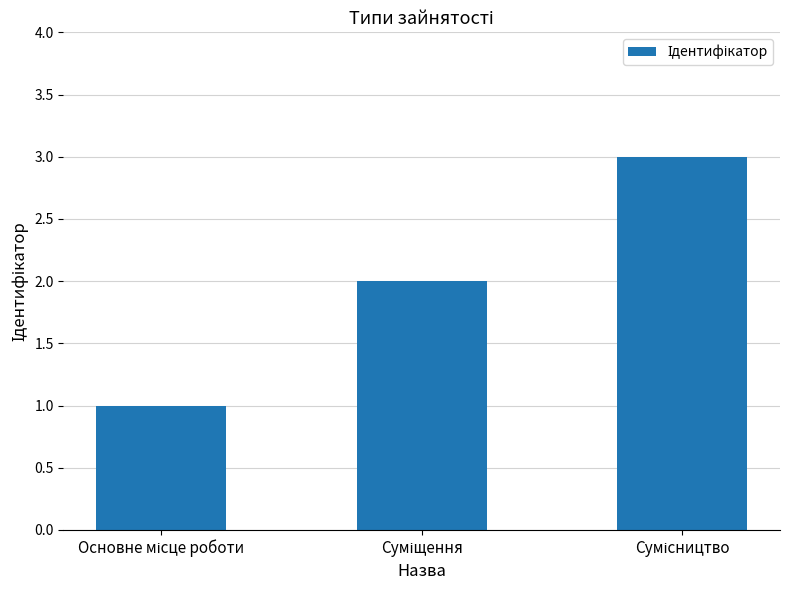

What is the maximum value shown in the chart?

3